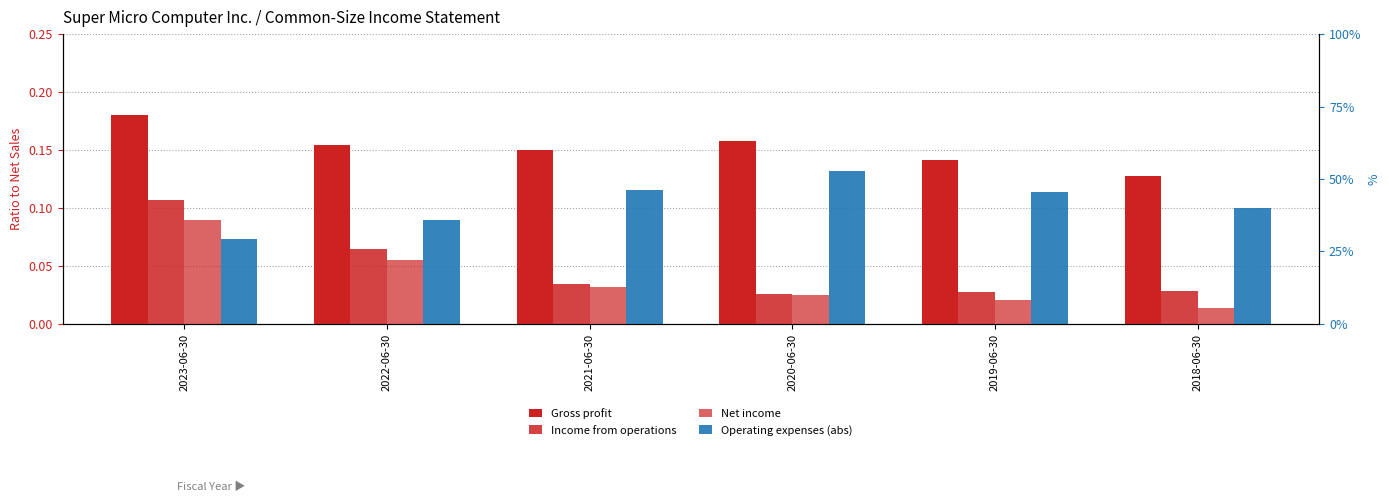

Where is Operating expenses (abs) nearest to the value 0?

2023-06-30